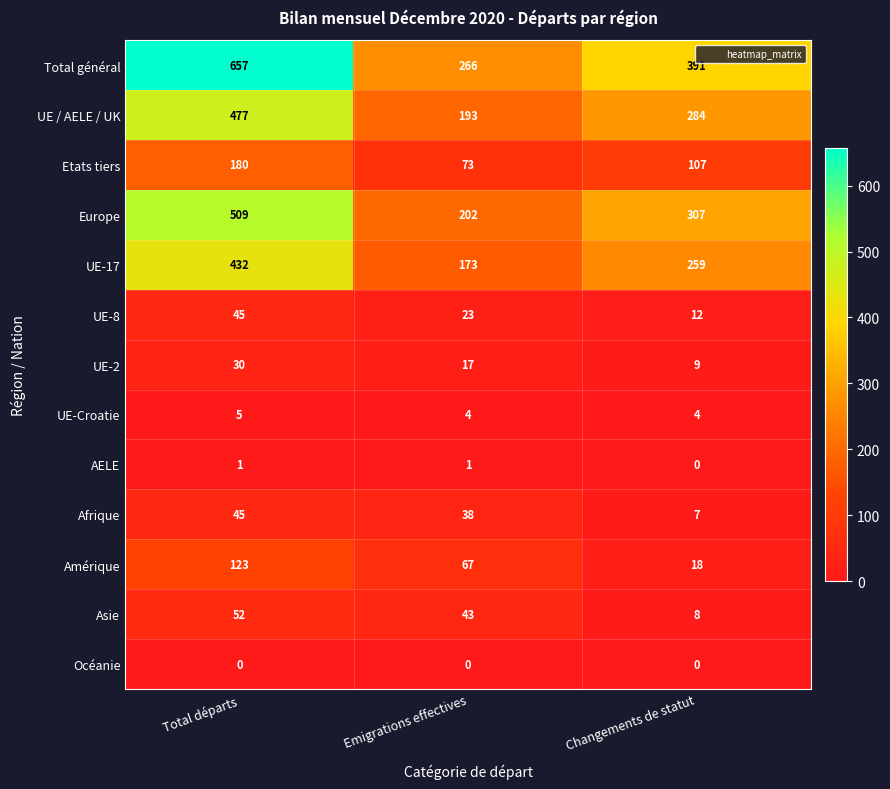

What is the spread (max minus min) of values at Changements de statut?

391